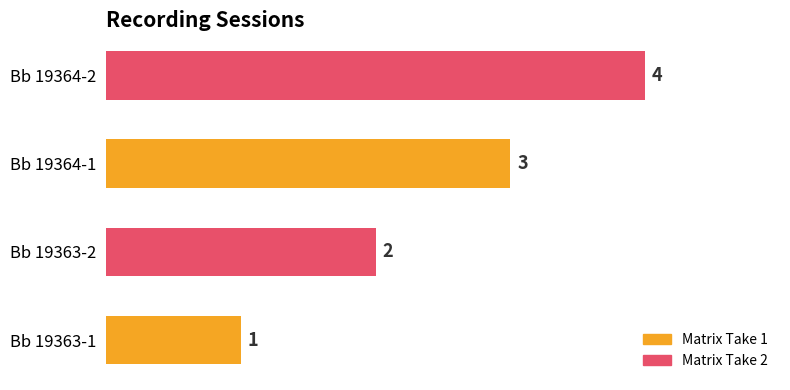

True or false: the data shows 2 at Bb 19363-1.

False